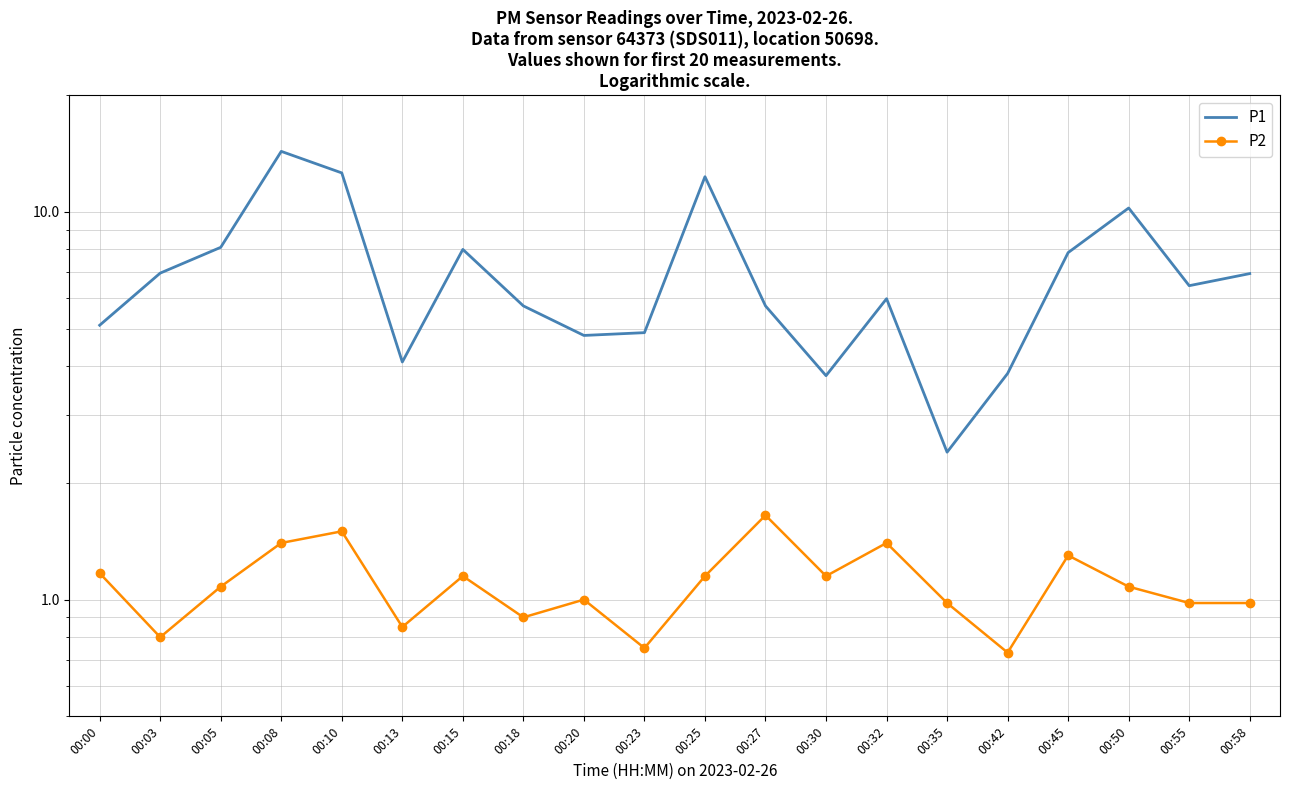

Where is the first local maximum for P1?

00:08